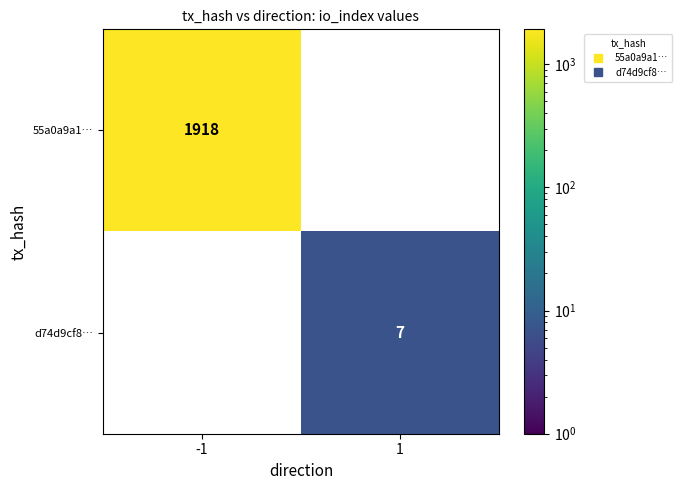

Which series has the largest range (max minus min)?

55a0a9a1…